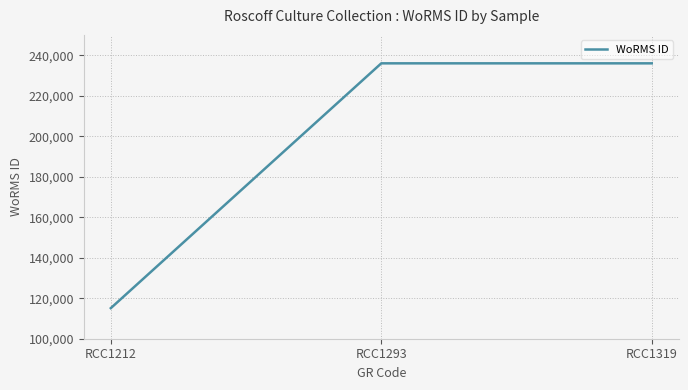

What is the difference between the values at RCC1293 and RCC1212?

120851